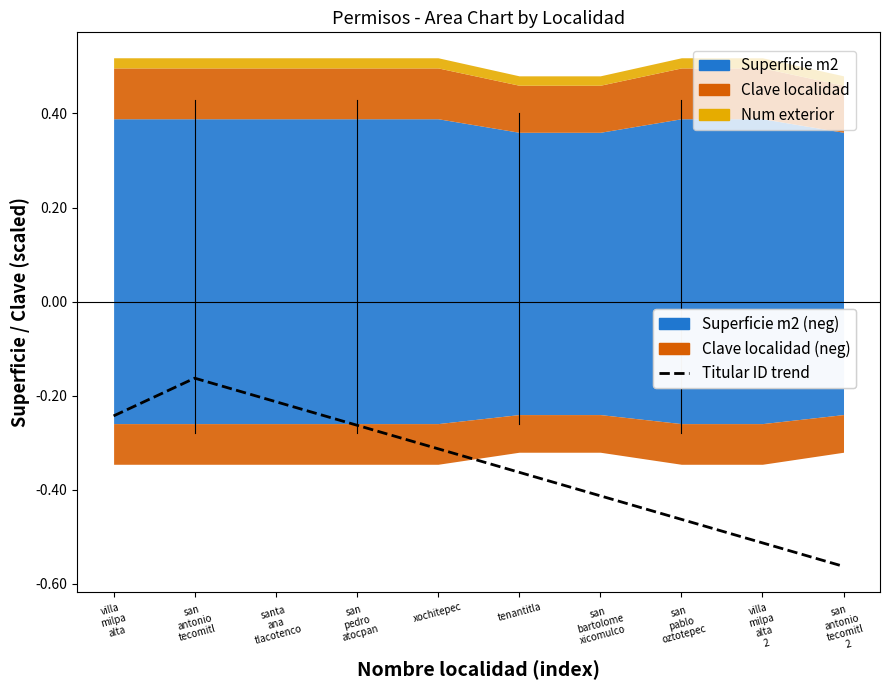

How many points are higher than both their immediate neighbors (excluding endpoints)?

1